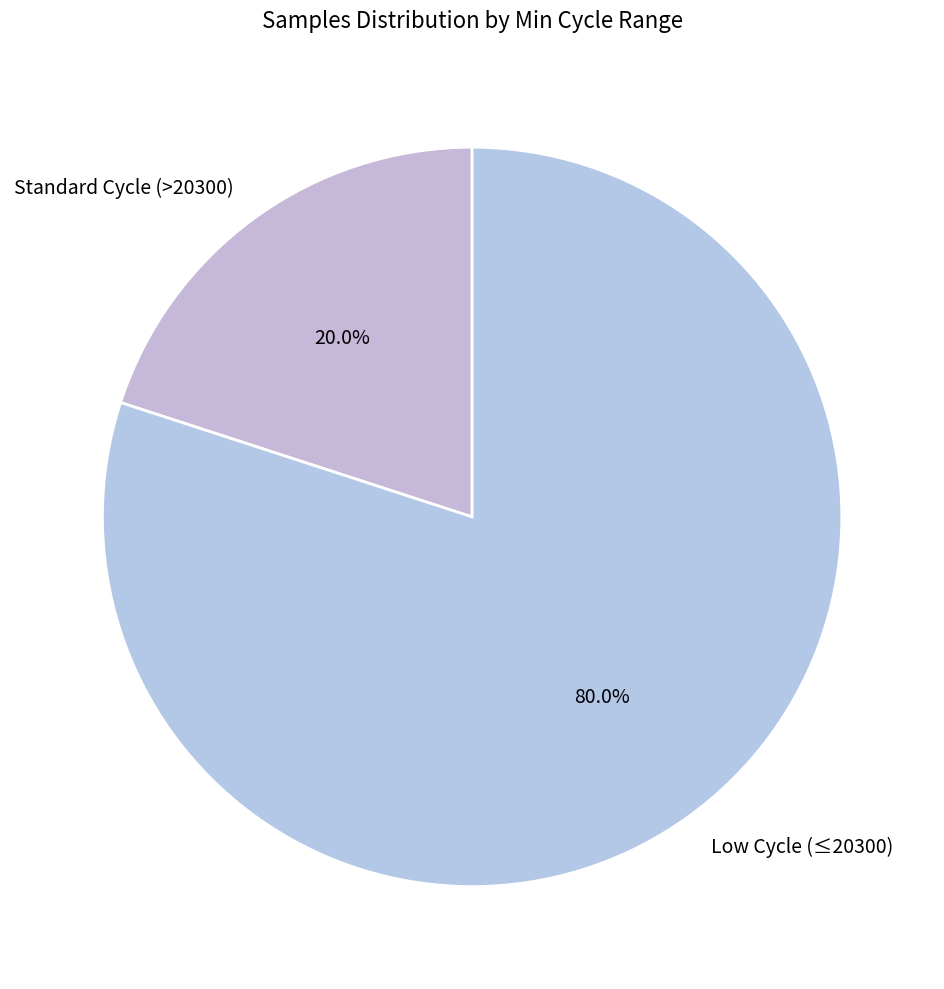

Combined, do Standard Cycle (>20300) and Low Cycle (≤20300) account for over 50%?

Yes